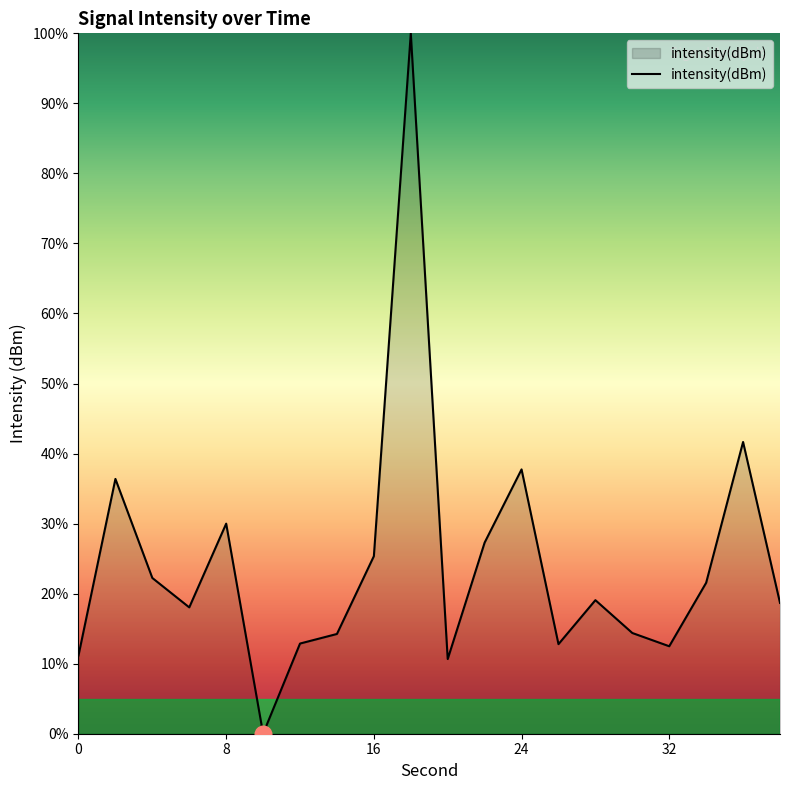

What is the greatest value displayed?

100.0